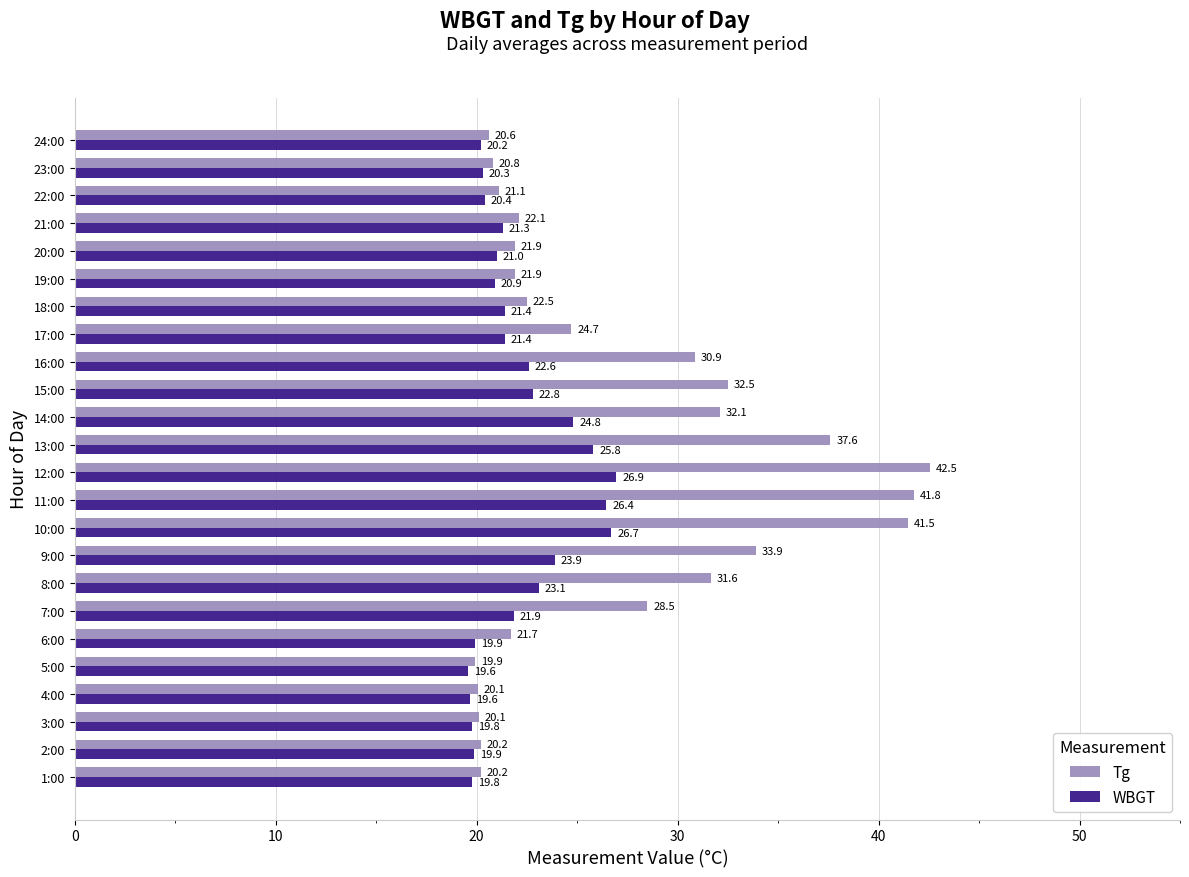

Rank the series by their average value, from lowest to highest.

WBGT, Tg